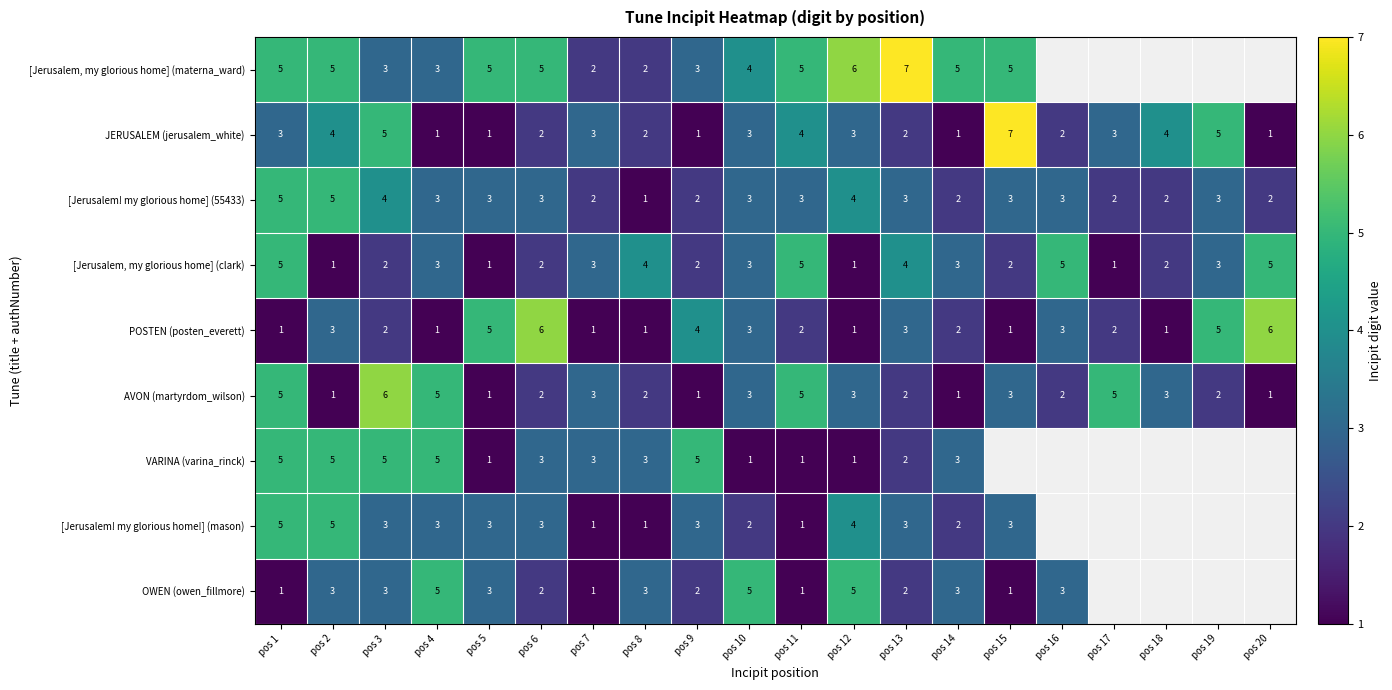

At how many categories does at least one series exceed 3?

19